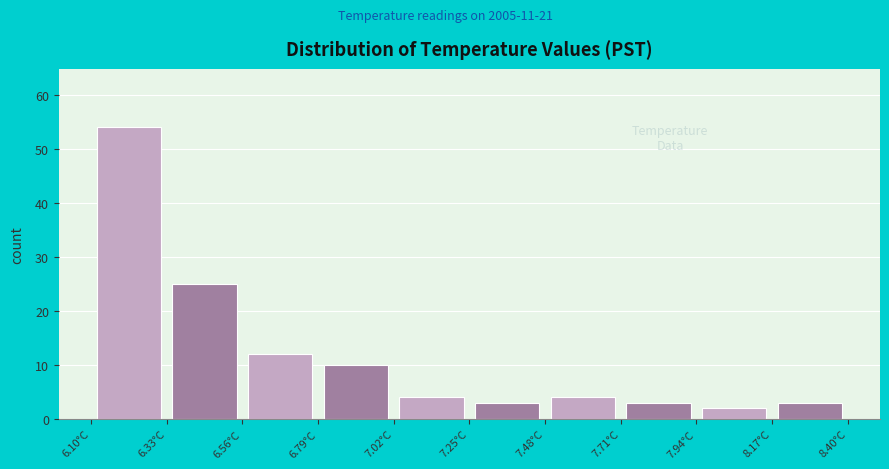

How tall is the bar that spans 7.25 to 7.48 on the x-axis? Neither the bar edges nor the heights are printed on the chart, so give them approximately, as read against the axes.

3